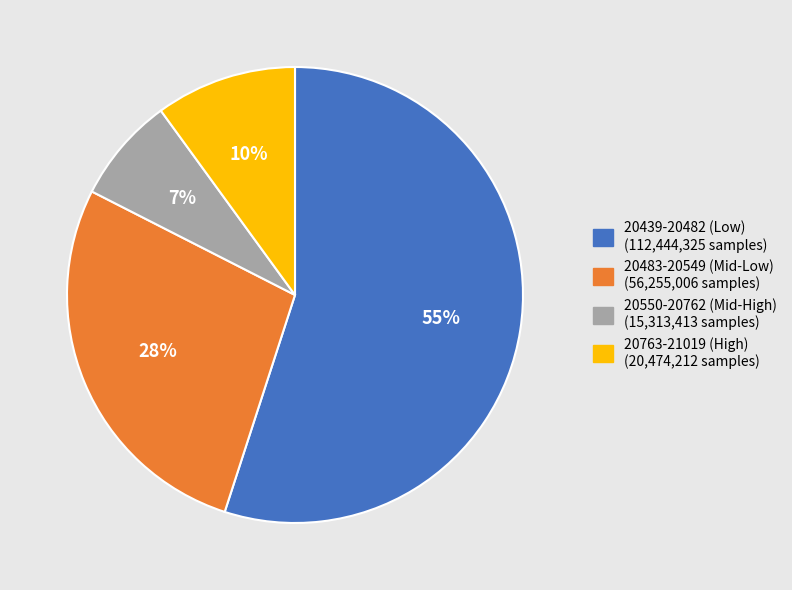

To the nearest percent, what is the average slice percentage?

25%